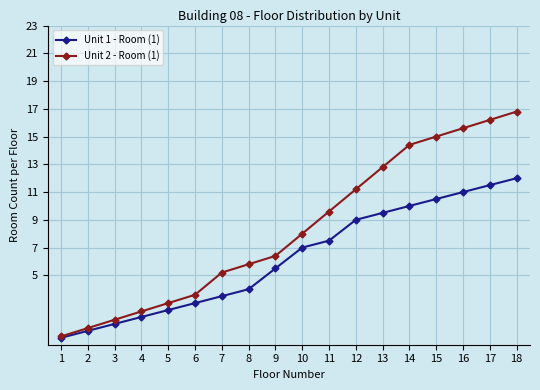

Is the value of Unit 1 - Room (1) at 12 greater than the value of Unit 2 - Room (1) at 14?

No